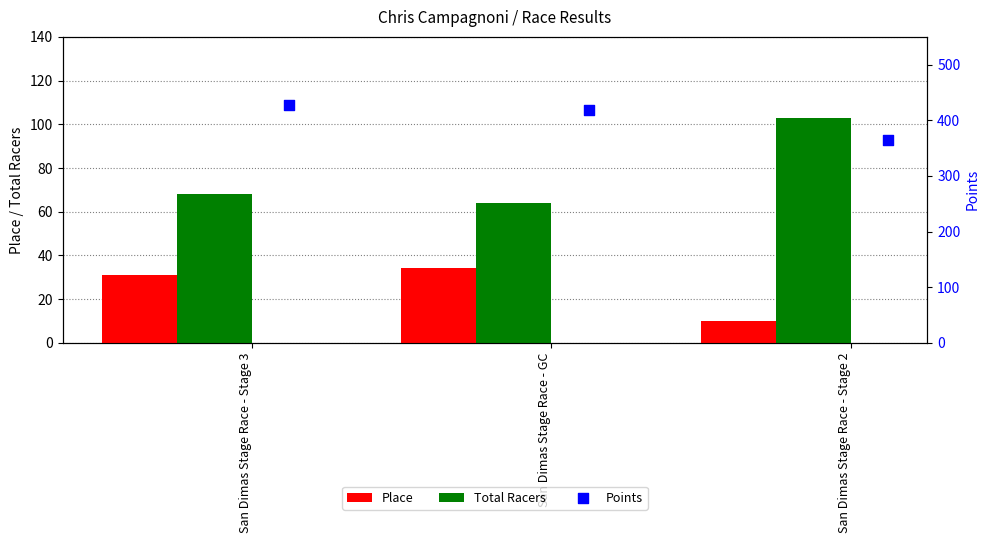

Which series reaches the maximum Y coordinate?

Points